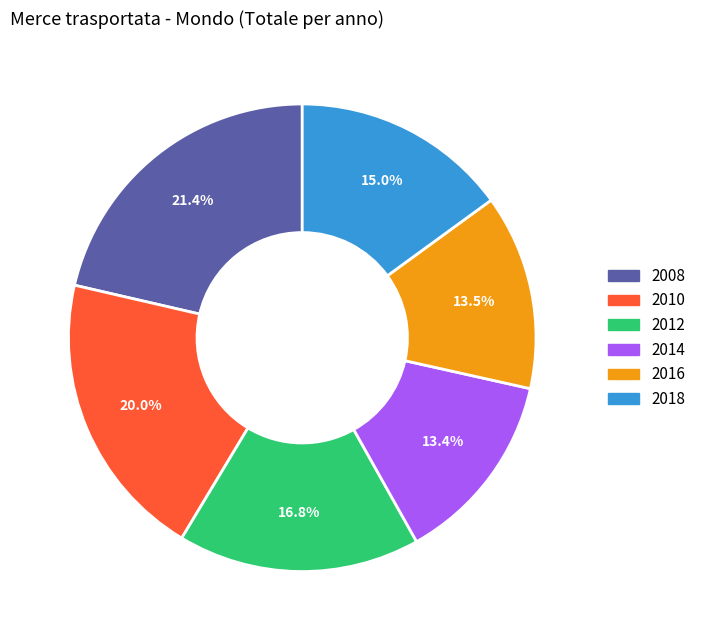

Is there any slice that represents more than half of the pie?

No